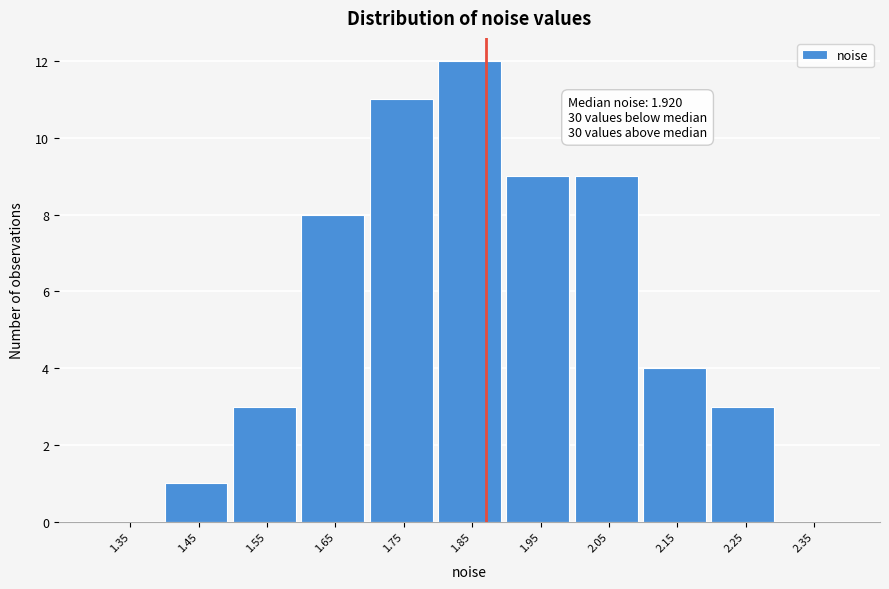

Reading right to left, list all the values displayed in this chart.

2.35=0	2.25=3	2.15=4	2.05=9	1.95=9	1.85=12	1.75=11	1.65=8	1.55=3	1.45=1	1.35=0